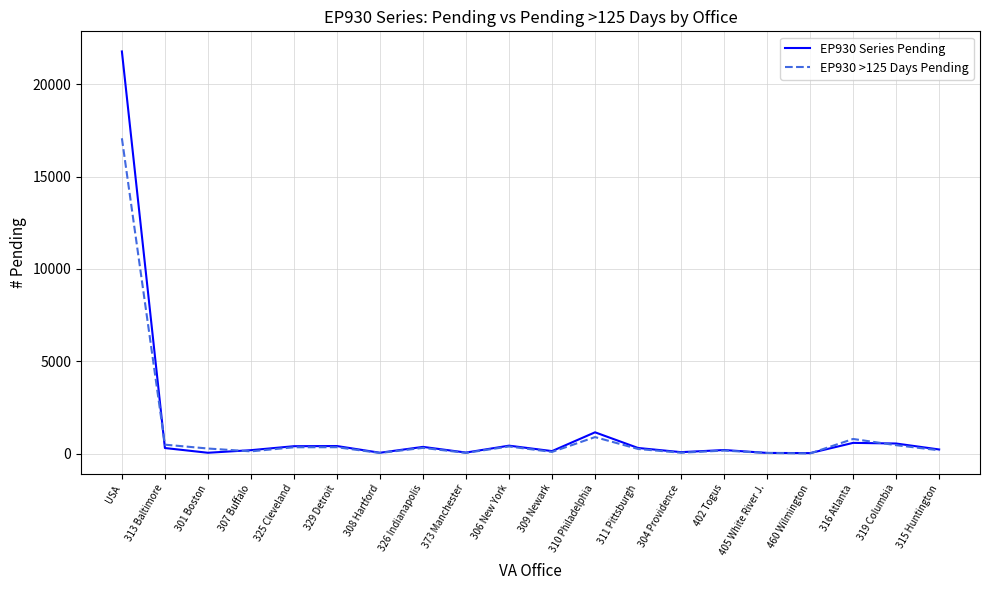

At which category is the sum across all series the highest?

USA